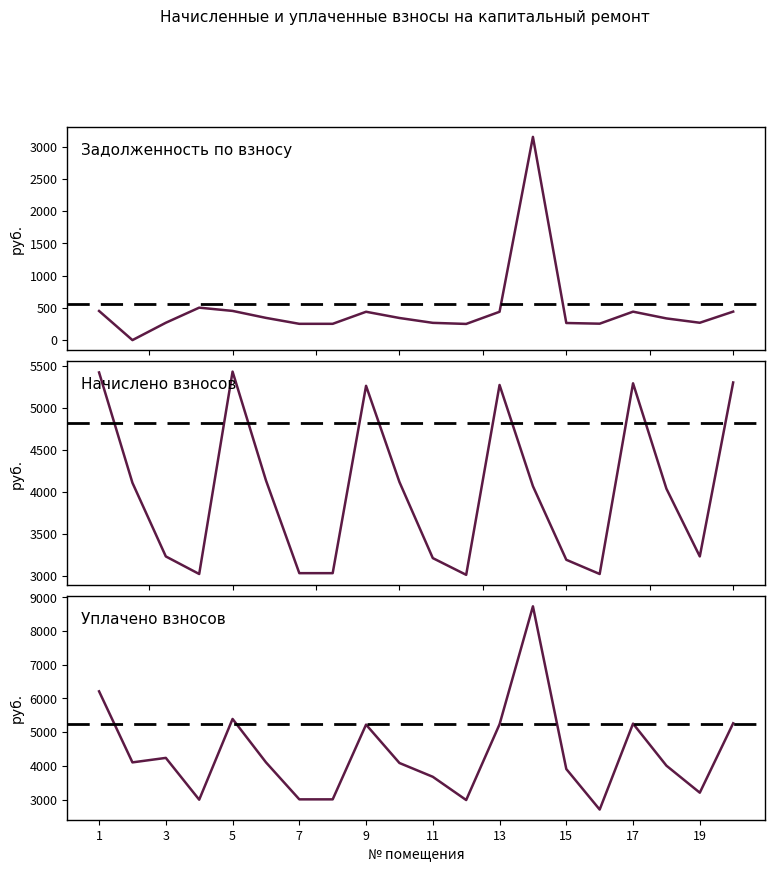

In задолженность (col_1), how many points are higher than both neighbors (excluding endpoints)?

4